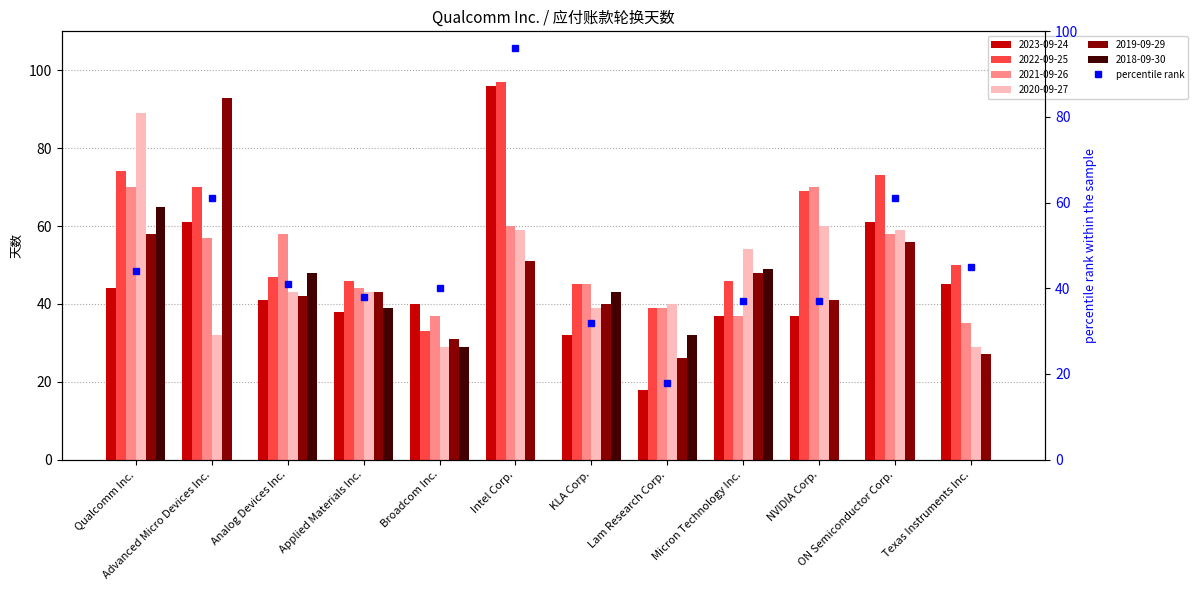

The value of 2020-09-27 at Broadcom Inc. is 29. True or false?

True